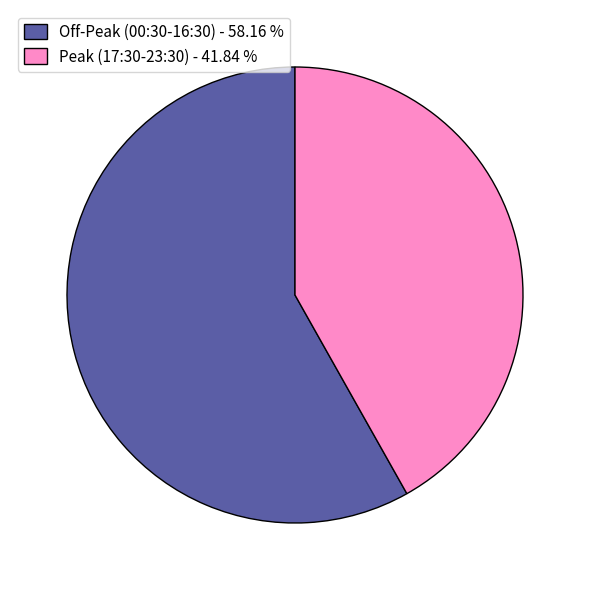

Which slice is the smallest?

Peak (17:30-23:30) - 41.84 %